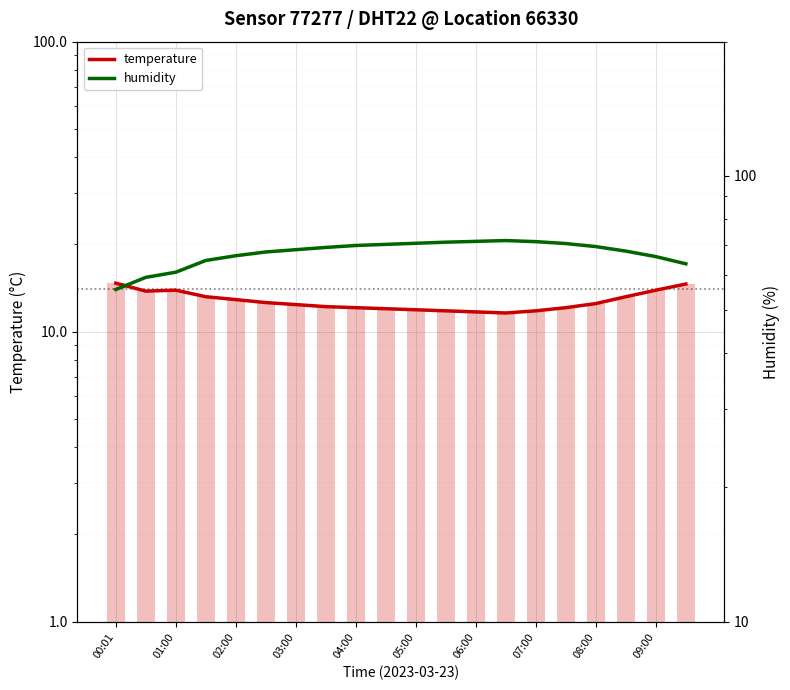

What is the label of the 16th bar from the left?

15